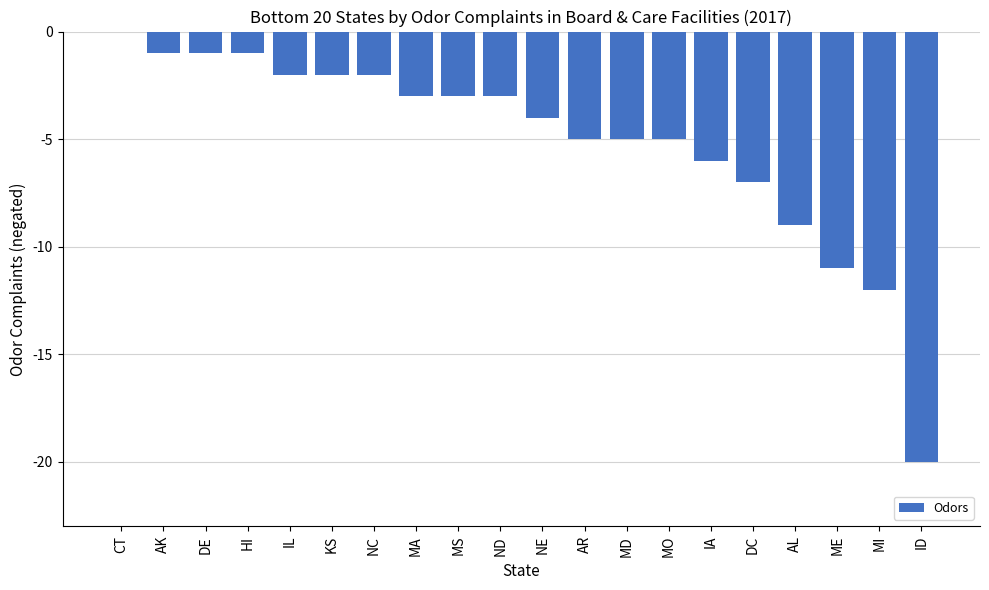

Between MD and IL, which is larger?

IL